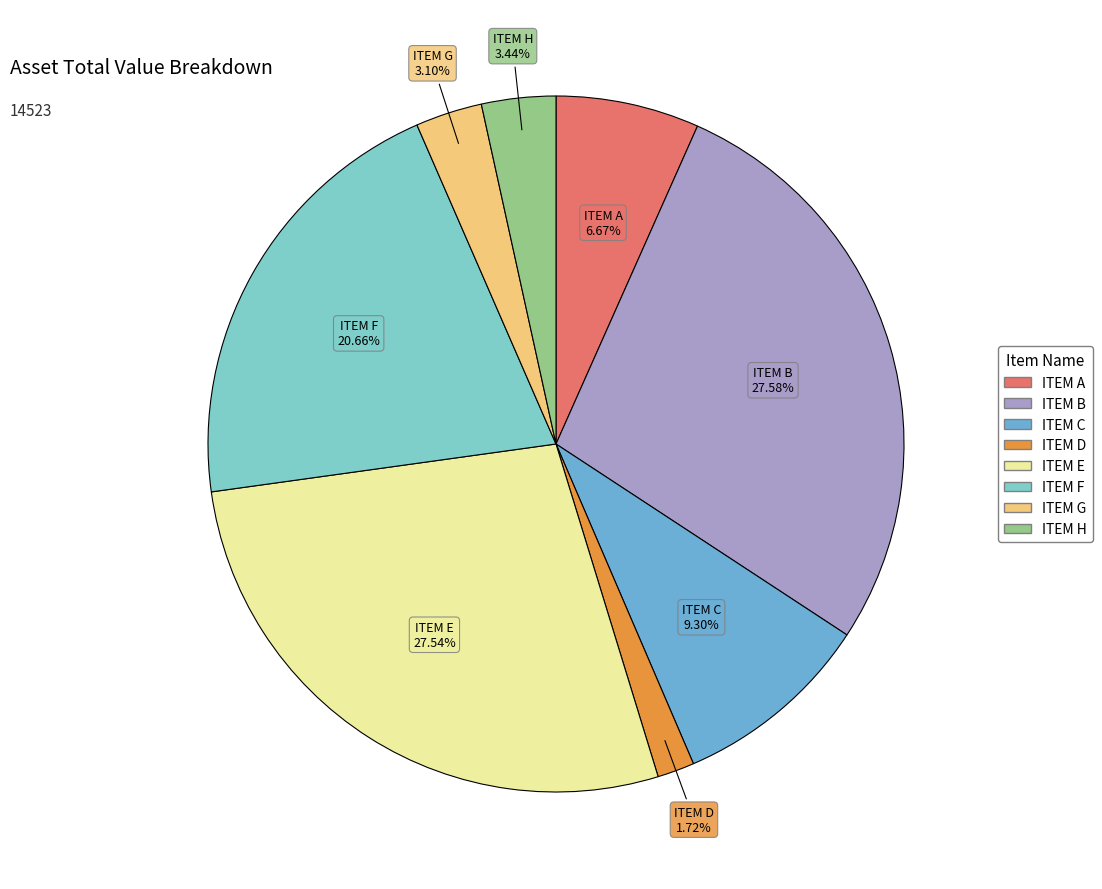

Is it true that ITEM F is 21% of the pie?

True